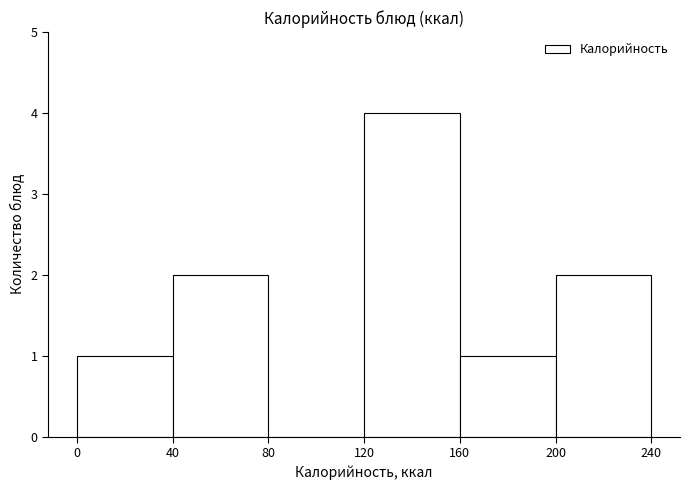

What is the height of the bar covering 160 to 200 on the x-axis? The values are not printed on the chart, so give them approximately, as read against the axis.

1